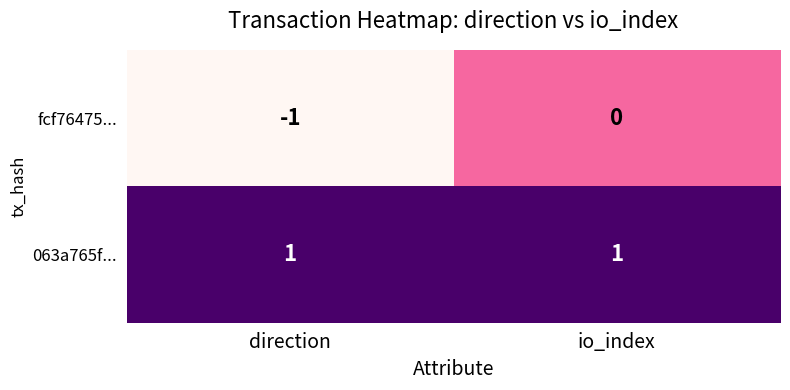

True or false: fcf76475... has a value of -1 at io_index.

False